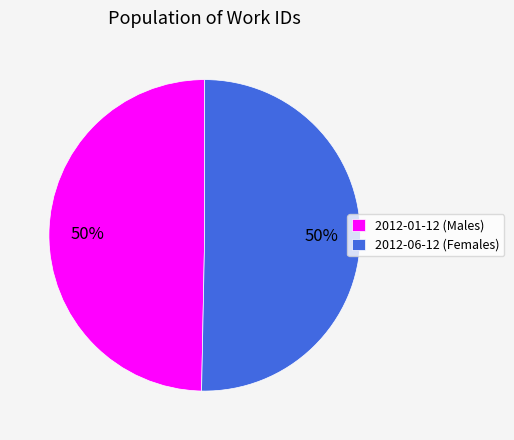

To the nearest percent, what portion does 2012-06-12 represent?

50%